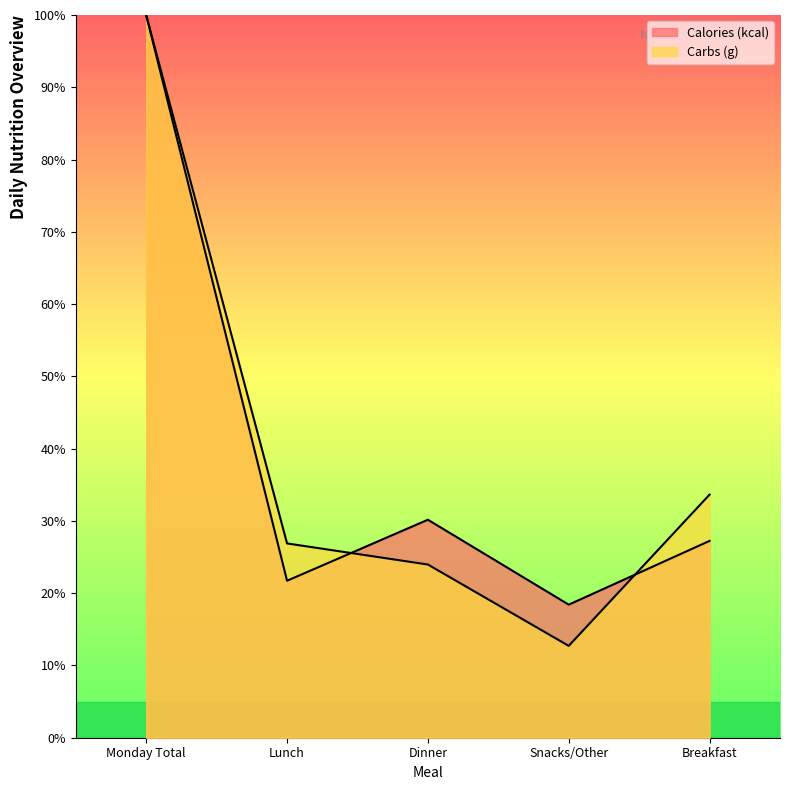

How many lines are shown in the chart?

2